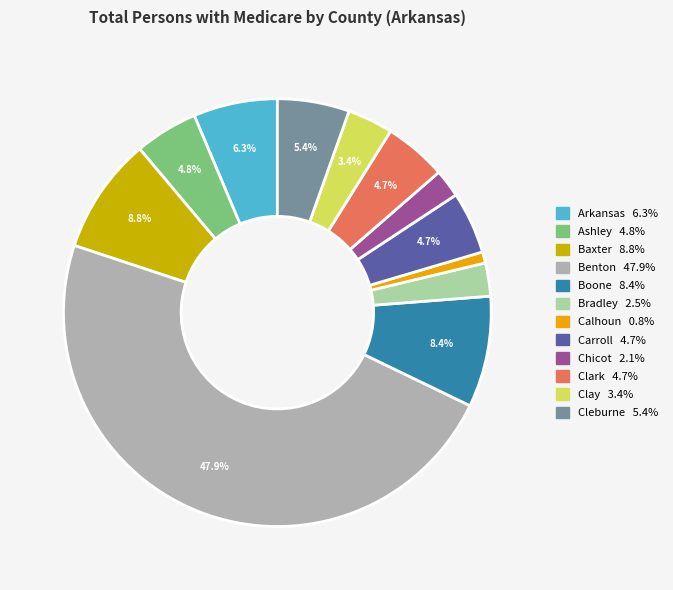

To the nearest percent, what percentage of the pie is Bradley?

3%